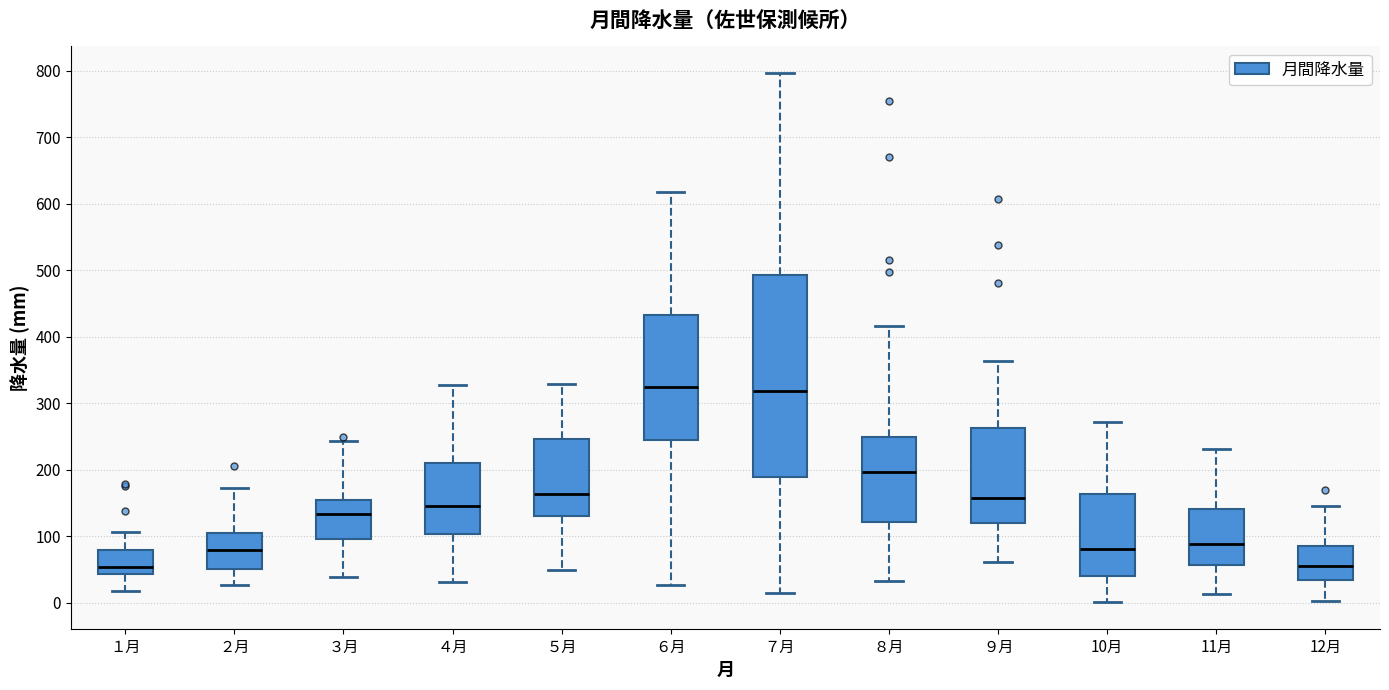

Where is the lower edge of the box for １月 on the y-axis? The values are not printed on the chart, so give them approximately, as read against the axis.

40